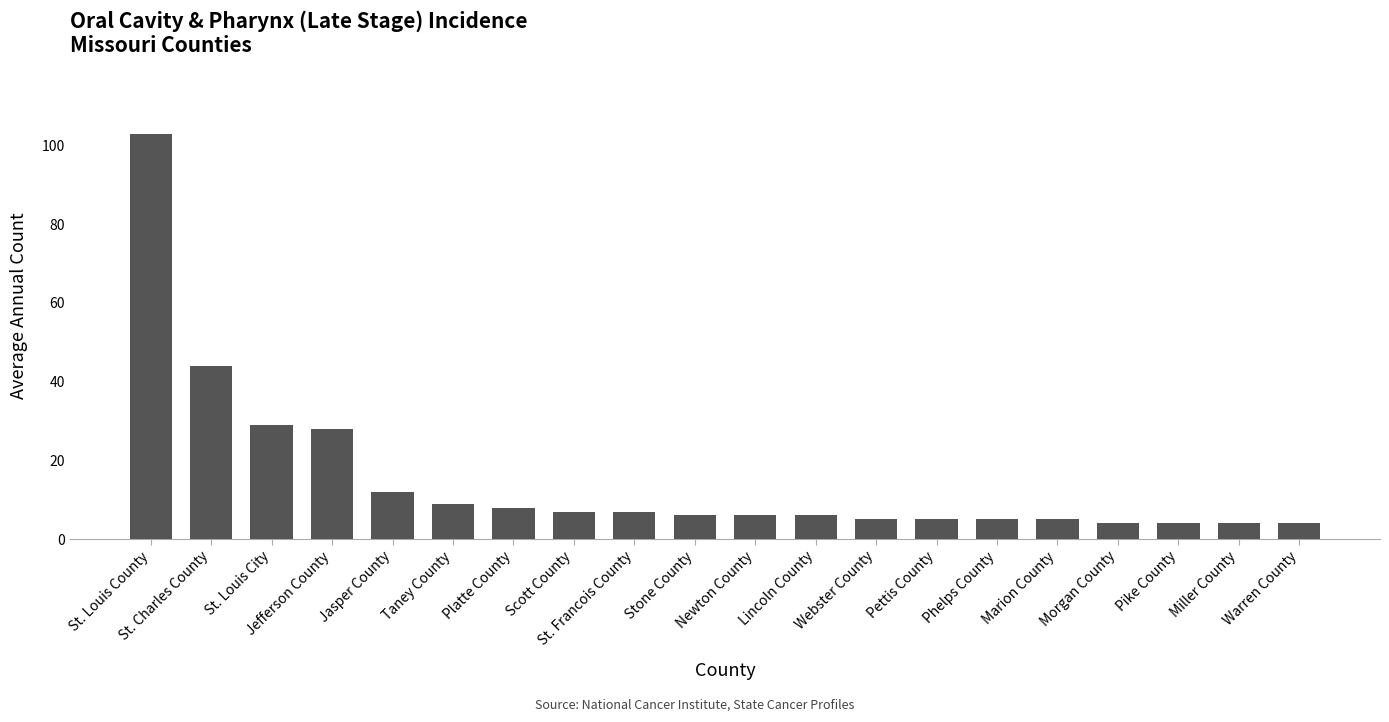

What is the minimum value shown in the chart?

4